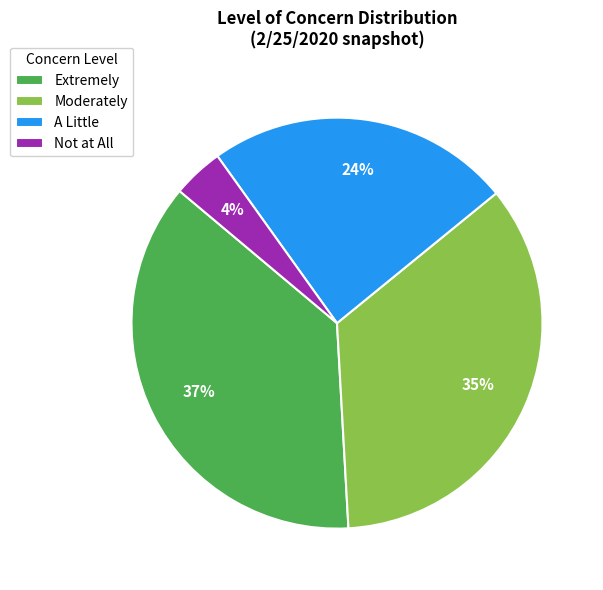

Does Moderately represent more than half of the total?

No